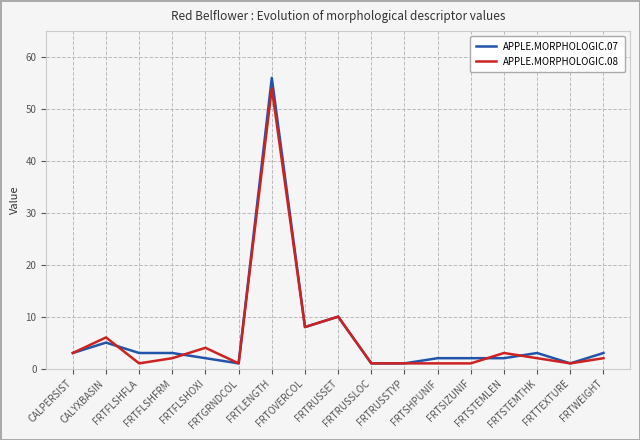

What is the greatest value displayed?

56